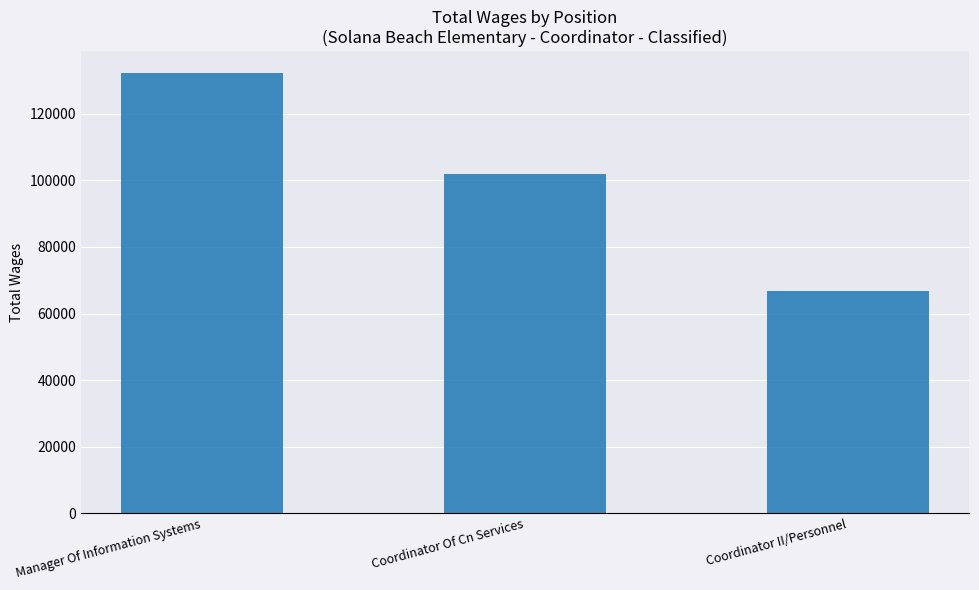

True or false: the data shows 101939 at Coordinator Of Cn Services.

True